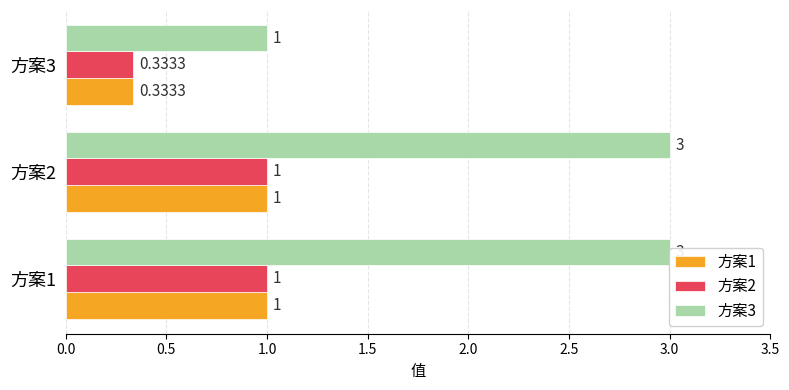

How many data points in 方案3 are less than 3?

1